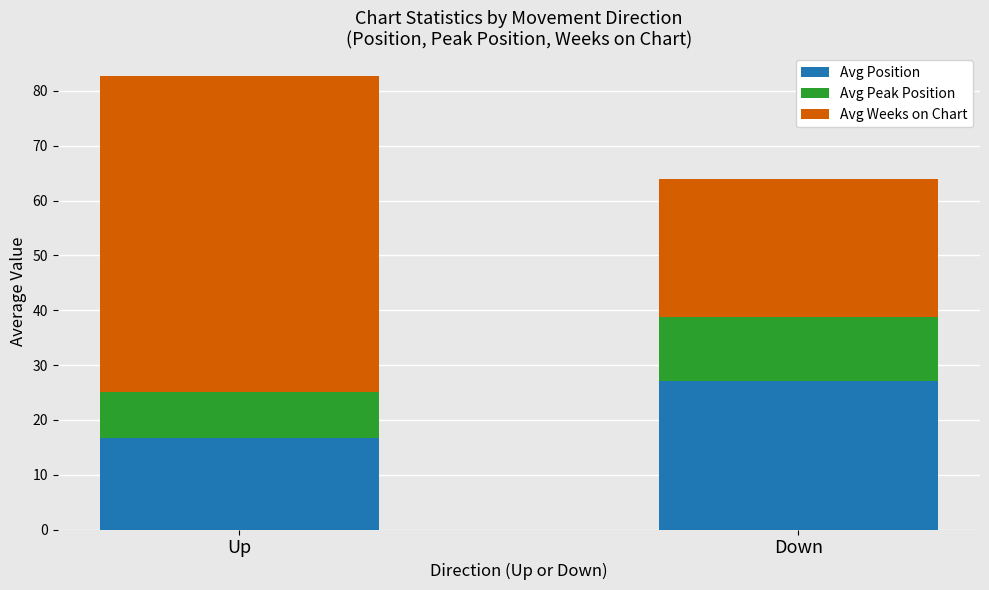

Is it true that Avg Position equals 27.0 at Down?

True